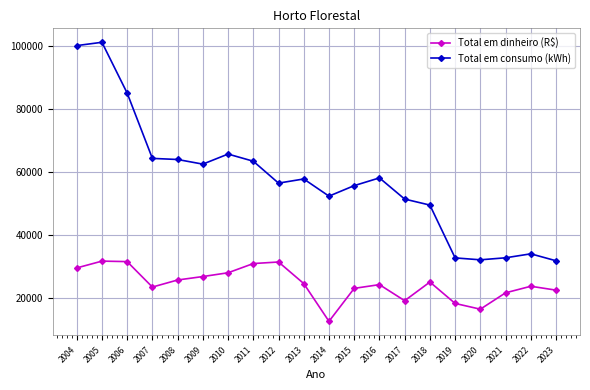

What is the value of the Total em dinheiro (R$) point at the 12th from the left?

22985.1